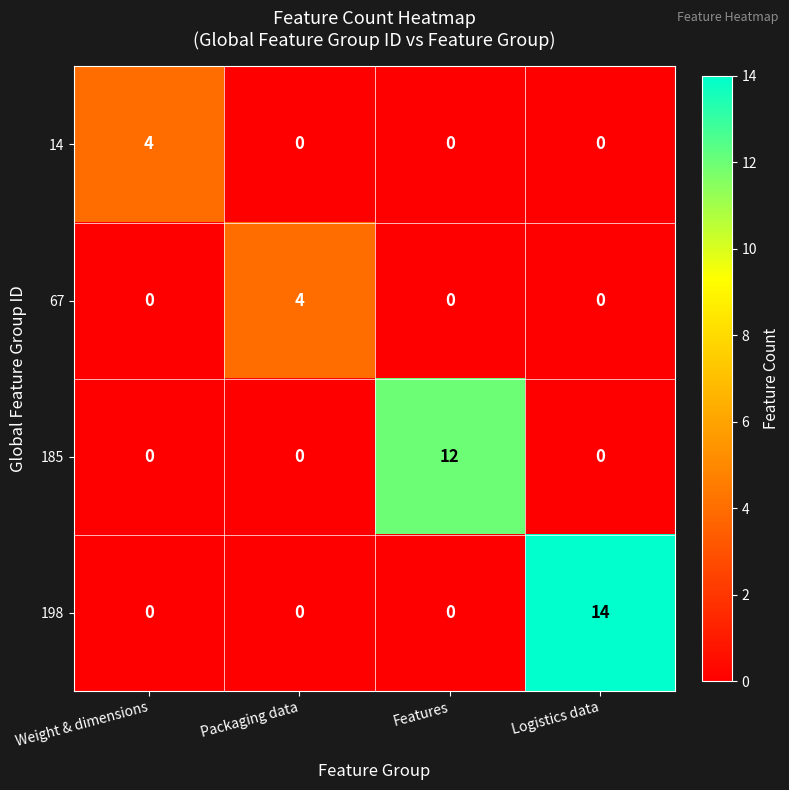

The 67 series shows 0 at Features. True or false?

True